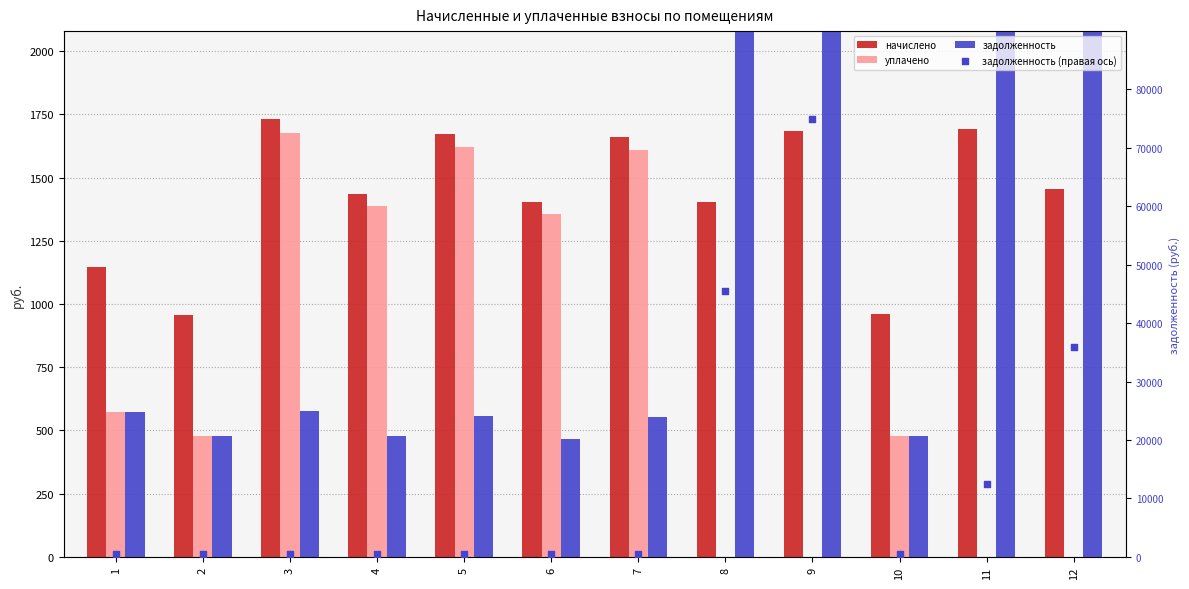

Is the value of уплачено at 8 greater than the value of задолженность (правая ось) at 1?

No